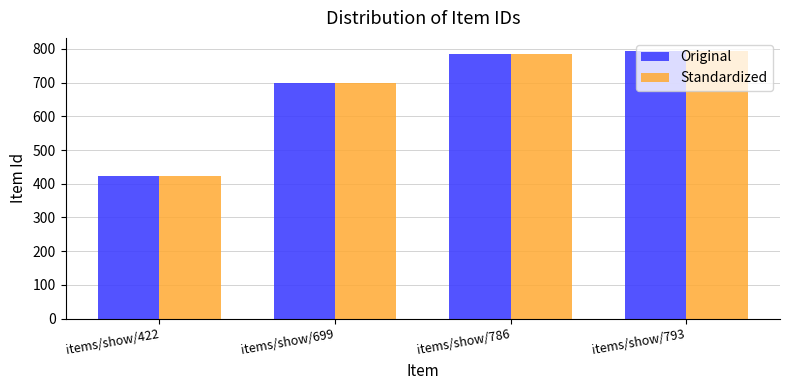

What is the sum of all Original values?

2700